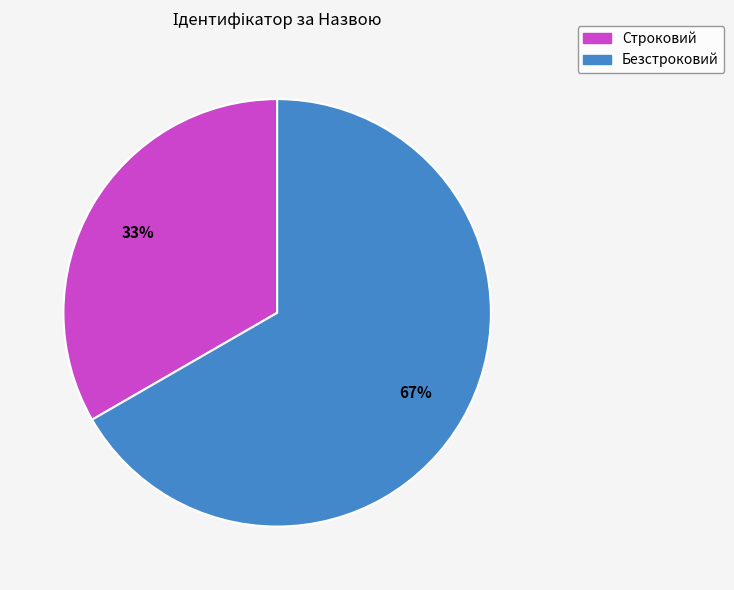

To the nearest percent, what is the combined percentage of Строковий and Безстроковий?

100%